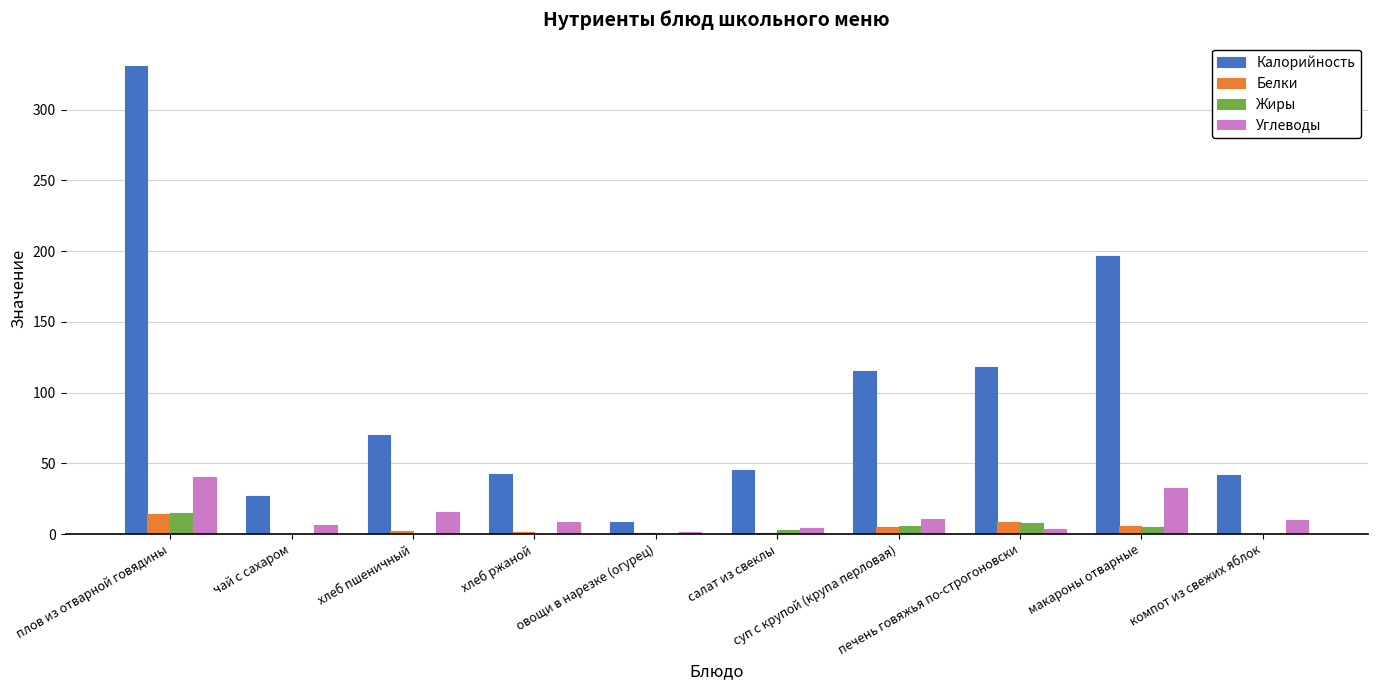

How many values in the Белки series exceed 2?

5